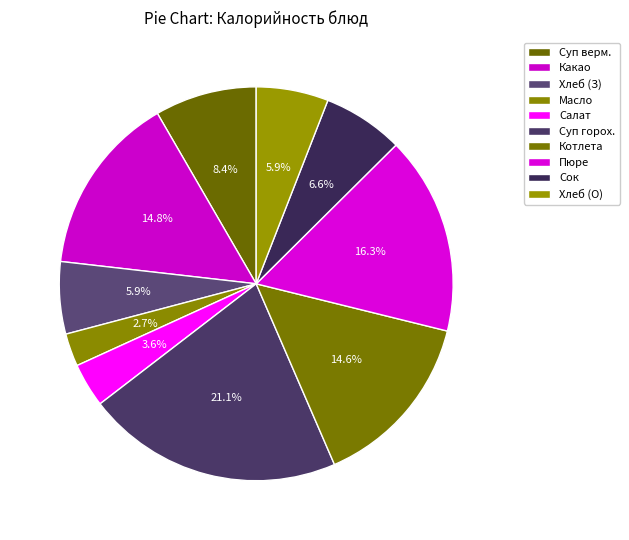

To the nearest percent, what is the difference between the largest and smallest slice percentages?

18%